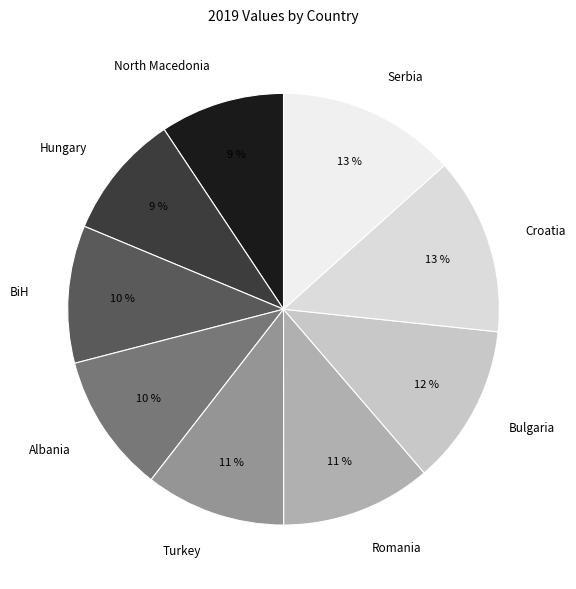

Count the number of slices in the pie.

9